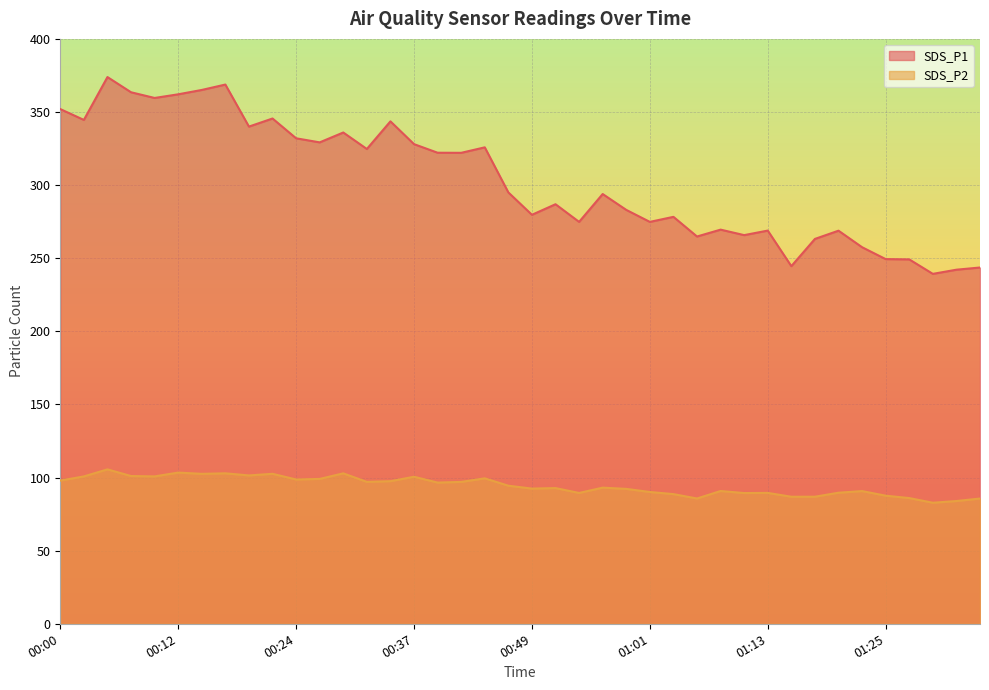

How many lines are shown in the chart?

2